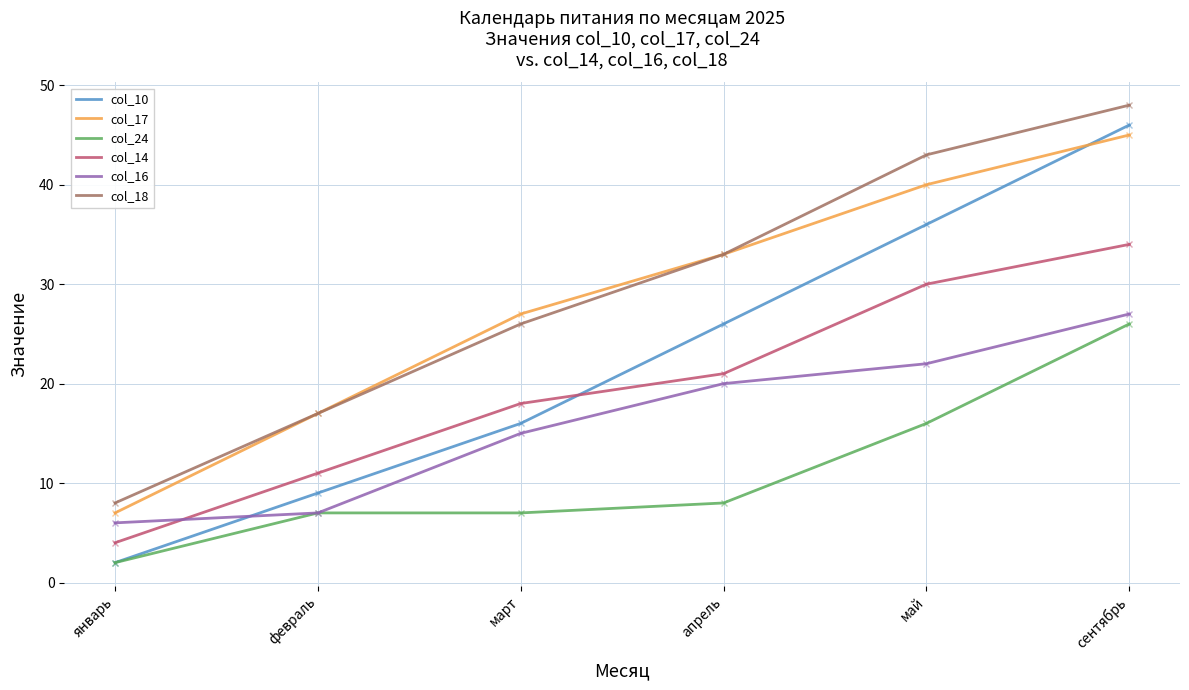

What is the sum of the col_10 values at февраль and сентябрь?

55